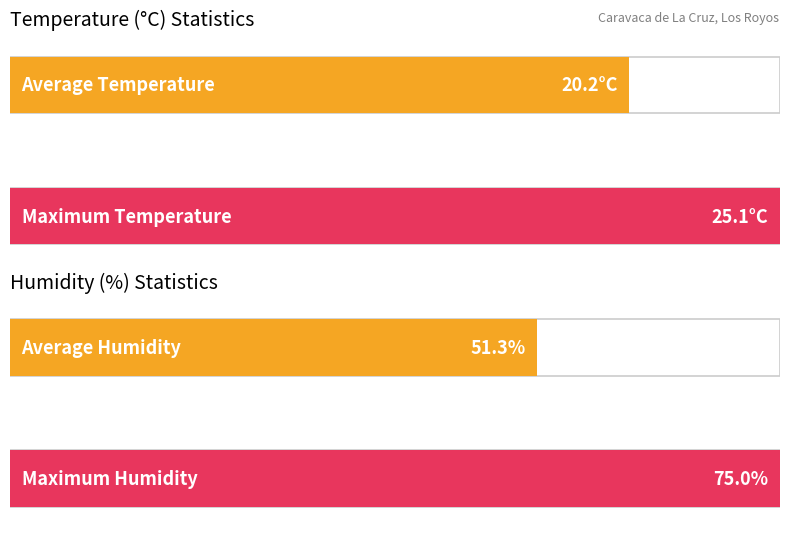

List the series in order of their overall mean, lowest first.

Temperature (°C), Humidity (%)